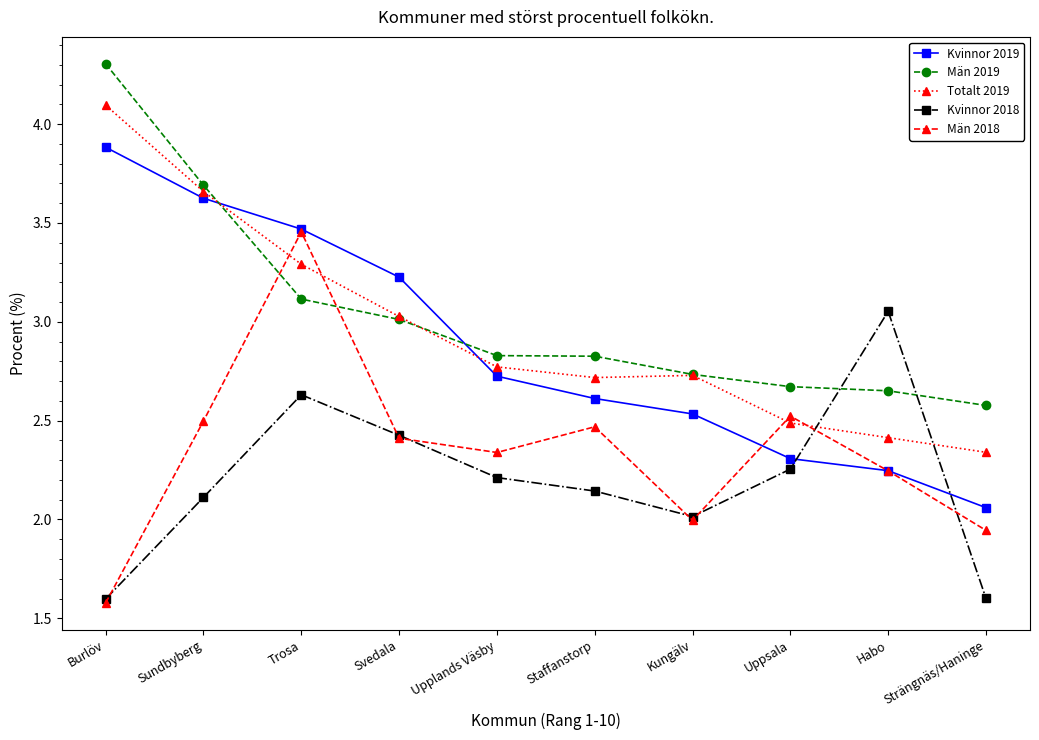

What is the smallest value displayed?

1.6